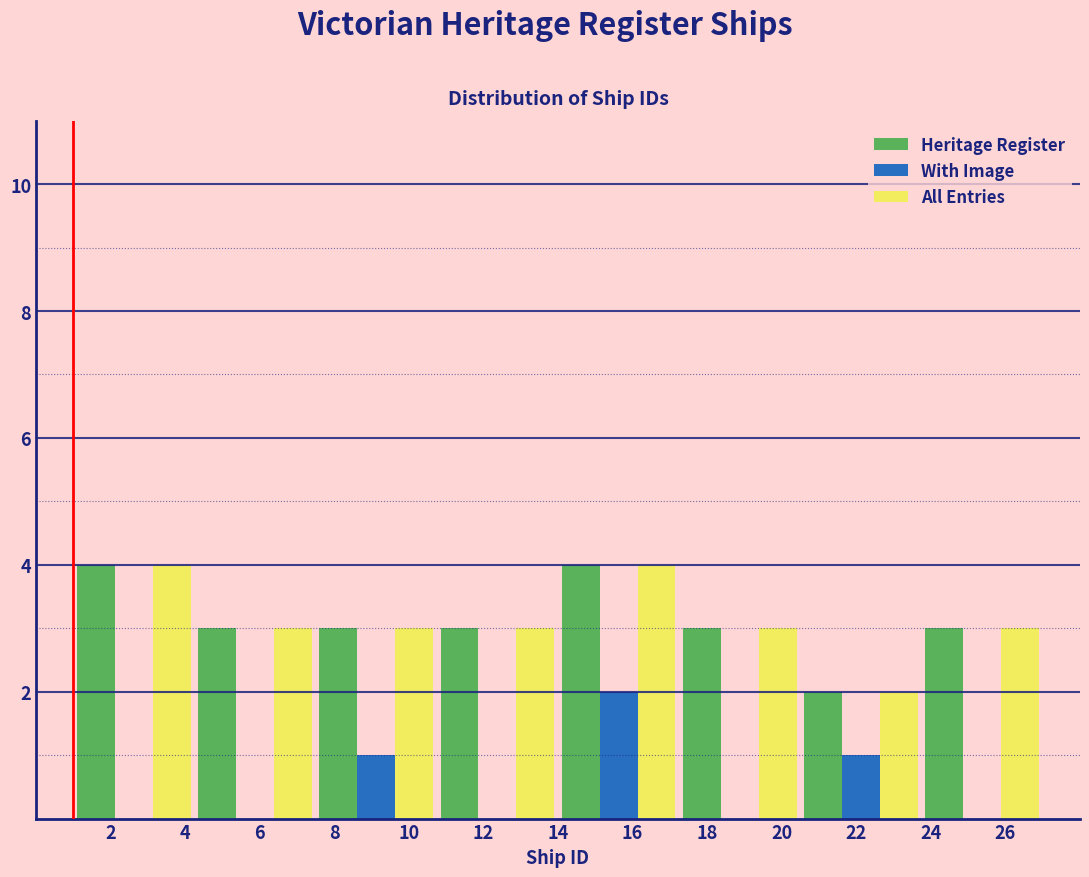

What is the height of the With Image bar covering 7.50 to 10.75 on the x-axis? Neither the bar edges nor the heights are printed on the chart, so give them approximately, as read against the axes.

1